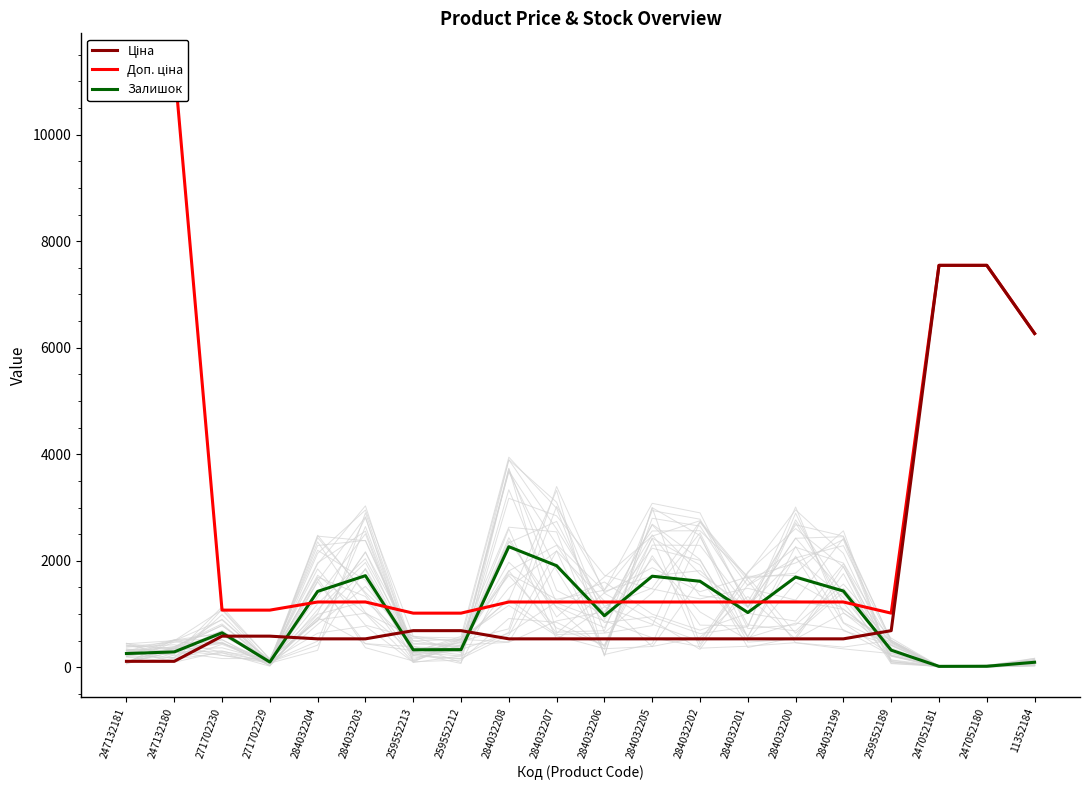

What is the label of the 1st point from the right?

11352184